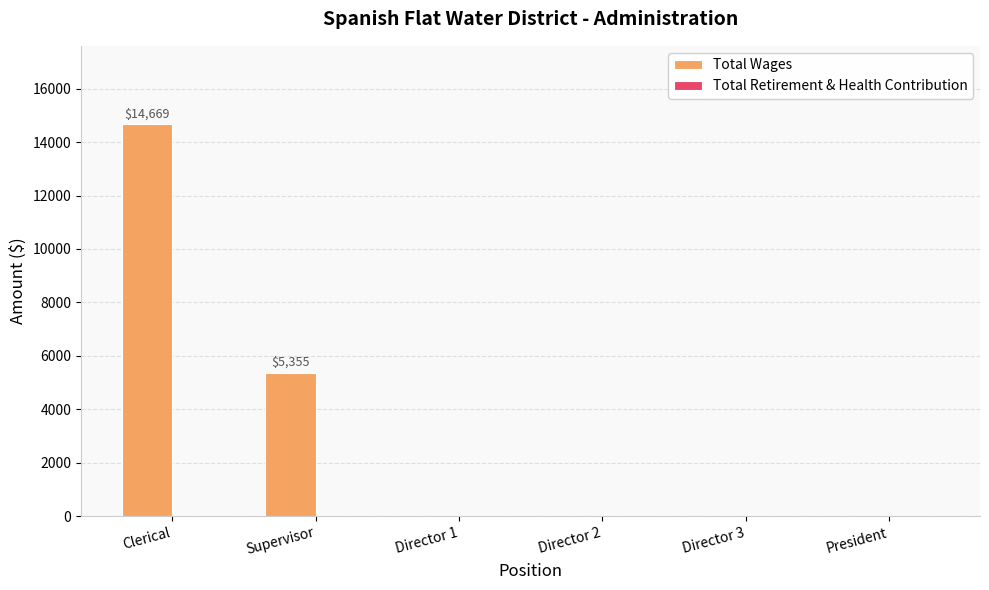

Reading left to right, what are all the values shown in this chart?

Clerical=14669	Supervisor=5355	Director 1=0	Director 2=0	Director 3=0	President=0